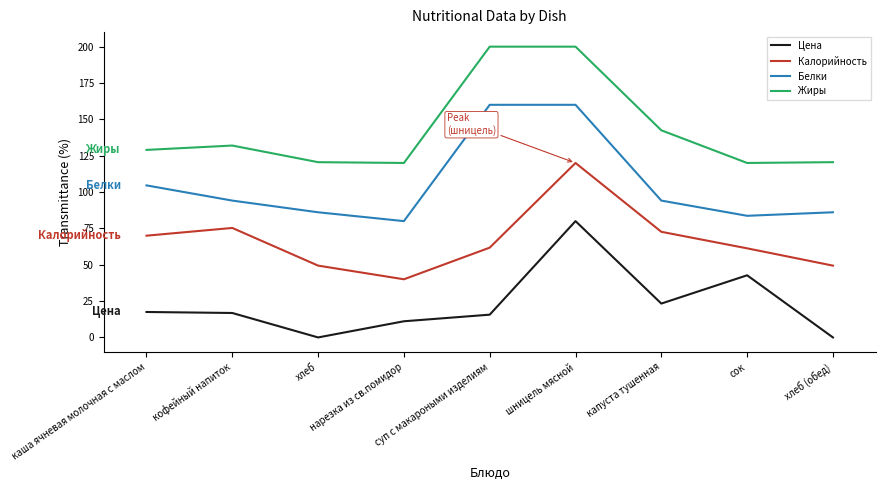

Is it true that Цена equals 7.9 at капуста тушенная?

False